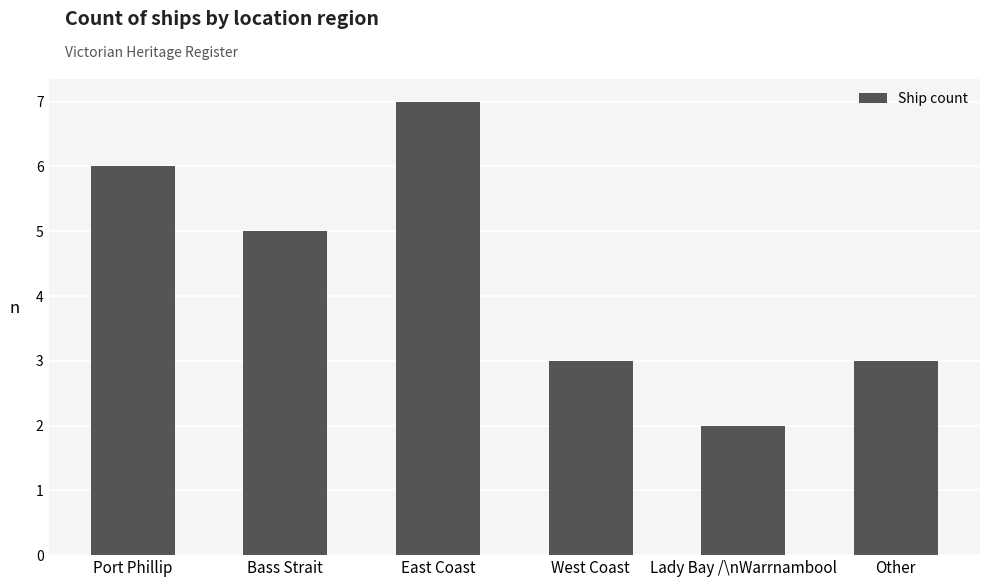

Which label corresponds to the smallest value in the chart?

Lady Bay /\nWarrnambool